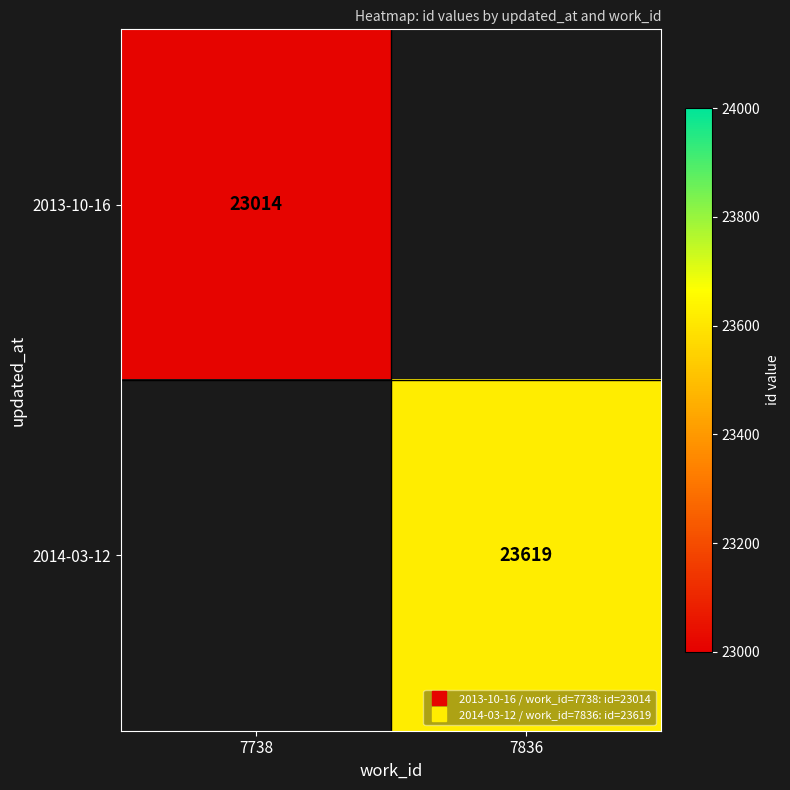

Is it true that 2013-10-16 equals 34848.1 at 7738?

False